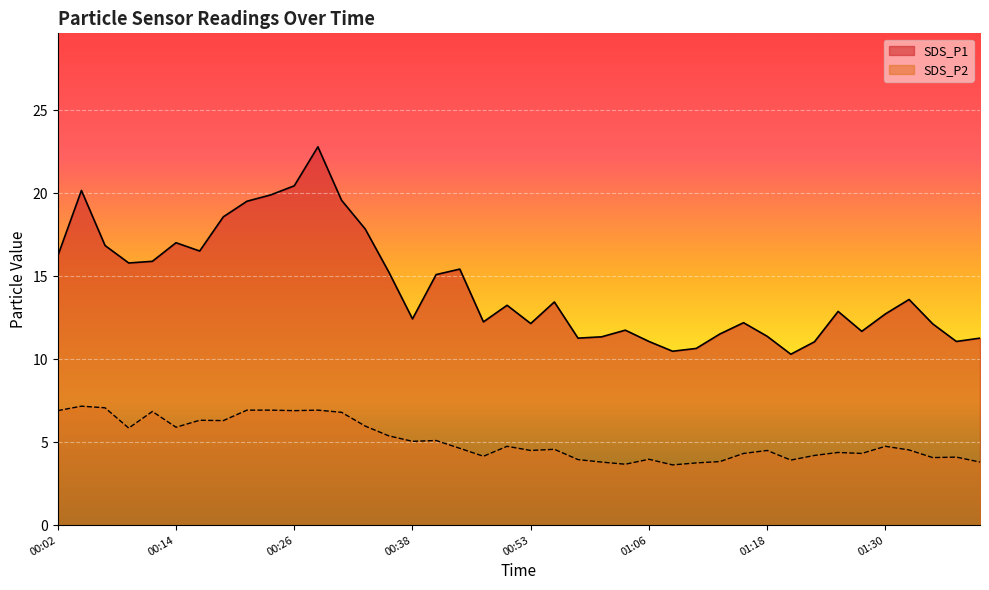

Where is the first local minimum for SDS_P2?

00:09